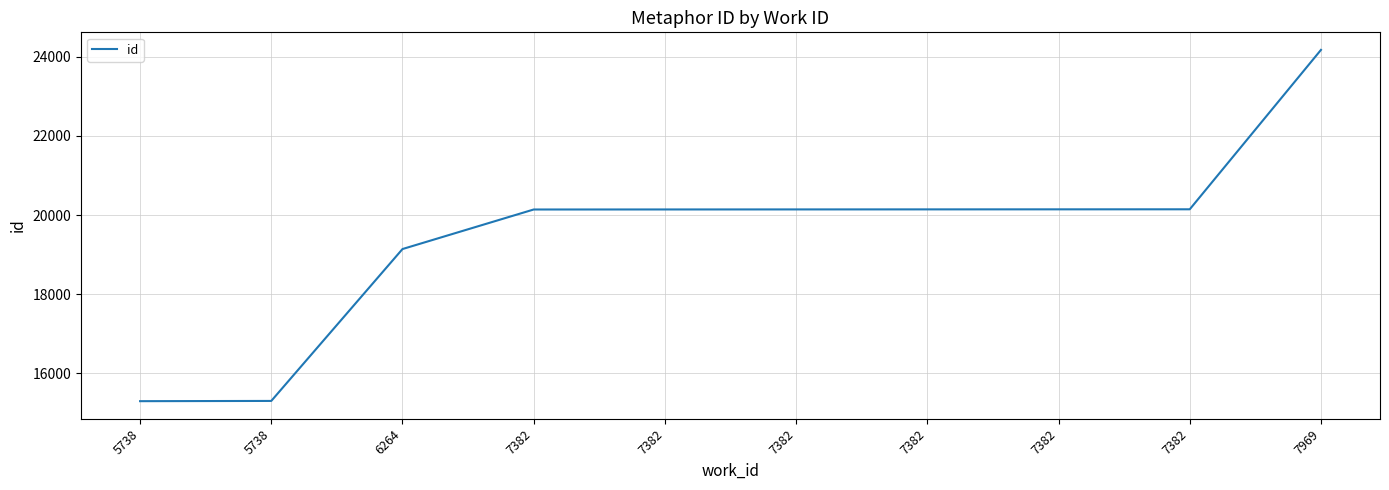

Which category has the lowest value across all series?

5738